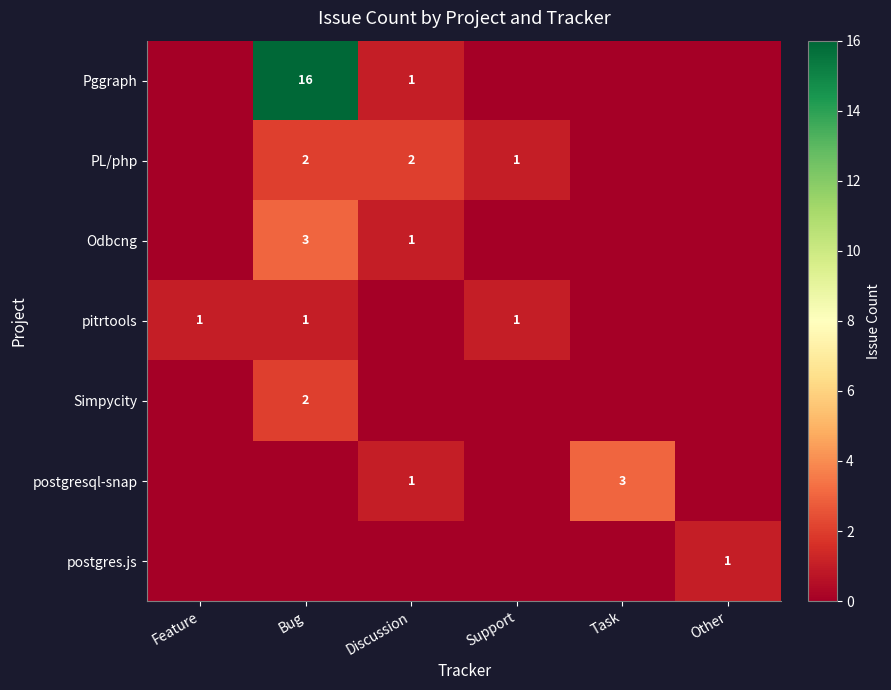

True or false: Odbcng has a value of 1 at Bug.

False